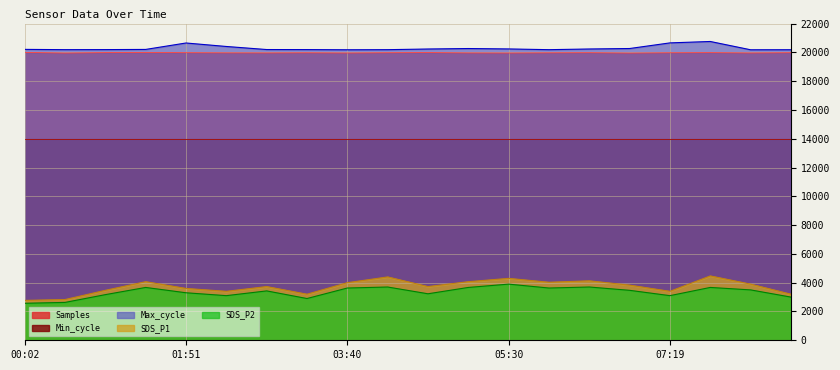

What is the lowest value of the Samples series?

19950.6